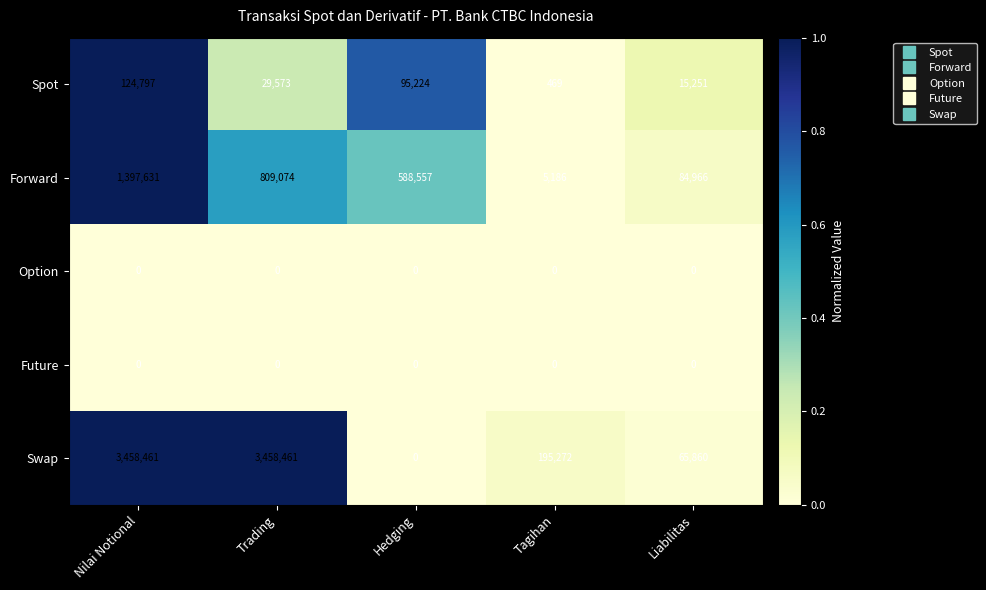

How many Spot values are between 15251 and 95224?

3